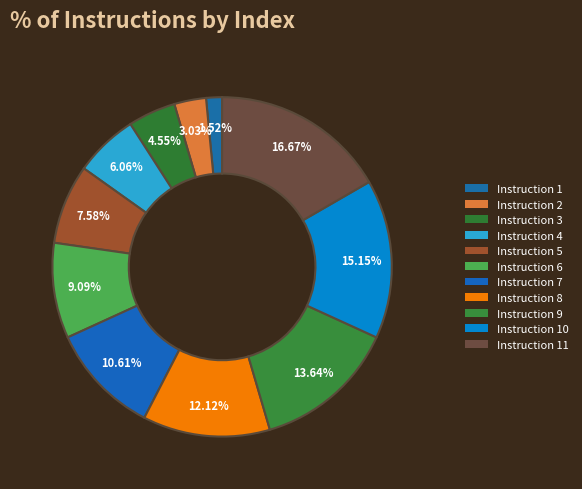

How many segments does this pie chart have?

11